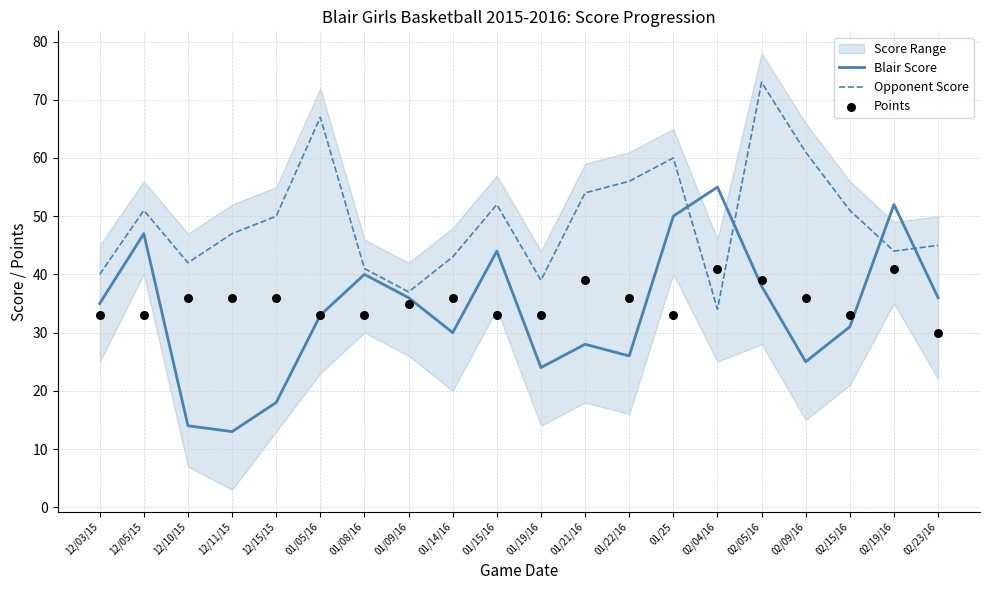

Is the value of Blair Score at 01/14/16 greater than the value of Points at 02/09/16?

No